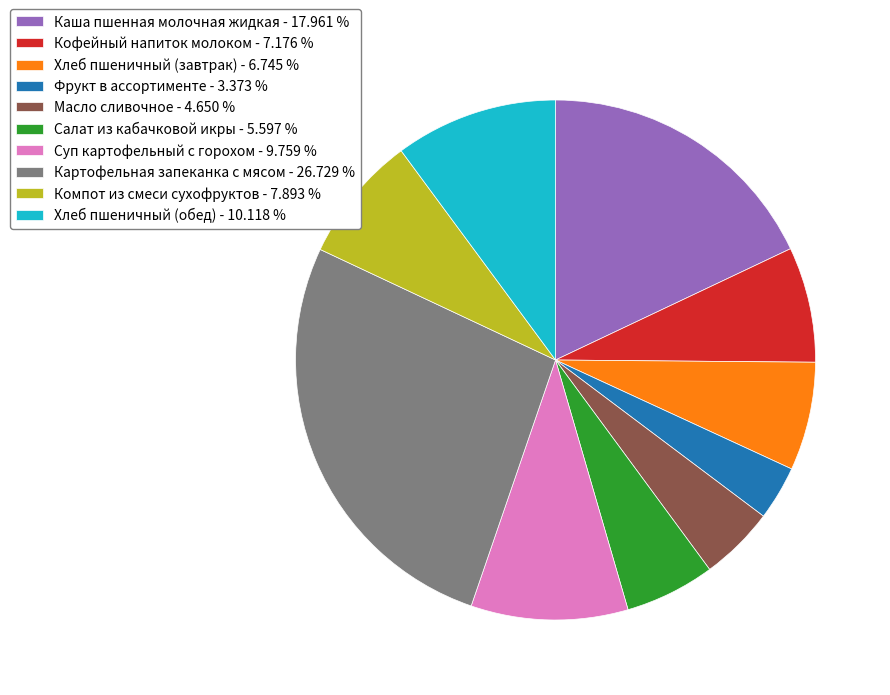

Do Суп картофельный с горохом - 9.759 % and Масло сливочное - 4.650 % together represent more than half of the pie?

No